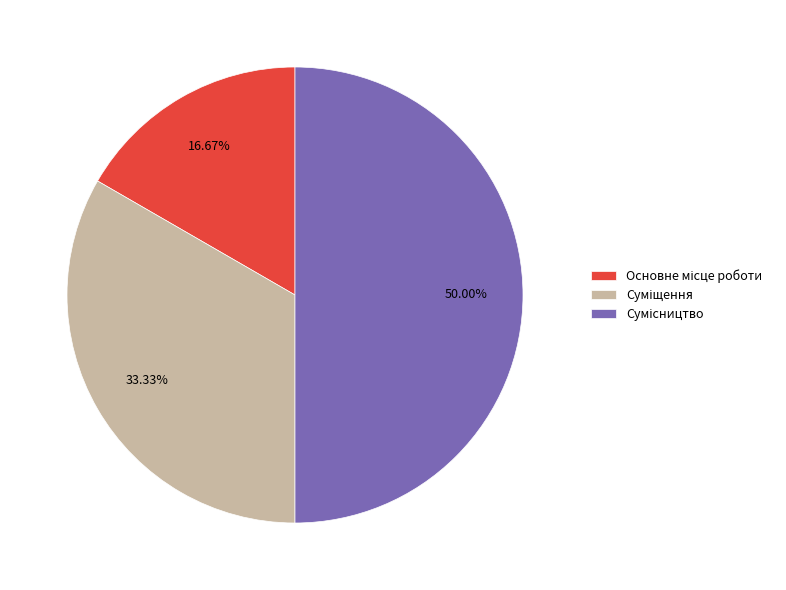

What is the ratio of the value at Основне місце роботи to the value at Суміщення?

0.5